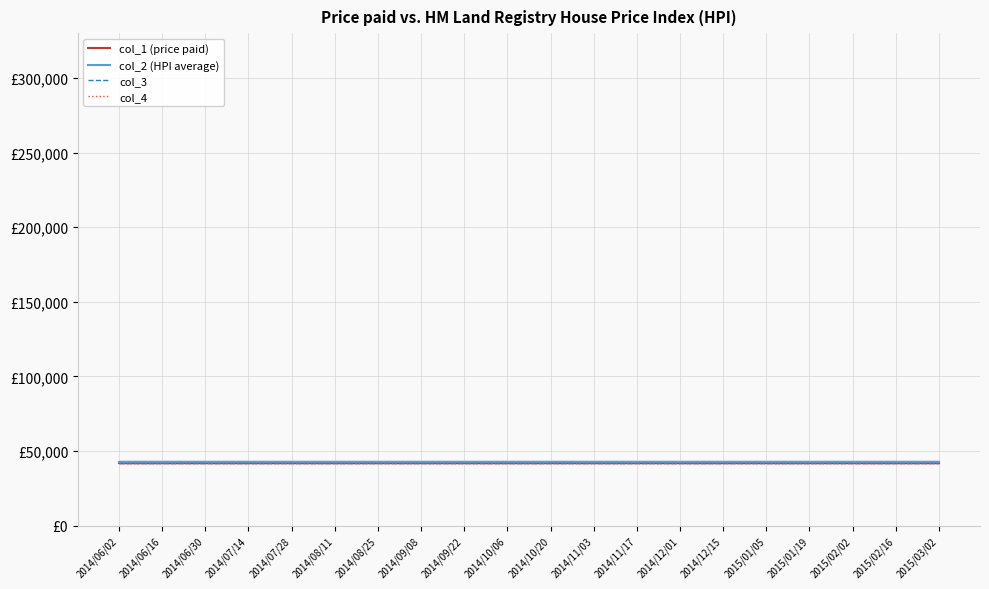

True or false: col_4 and col_2 (HPI average) intersect in this chart.

False